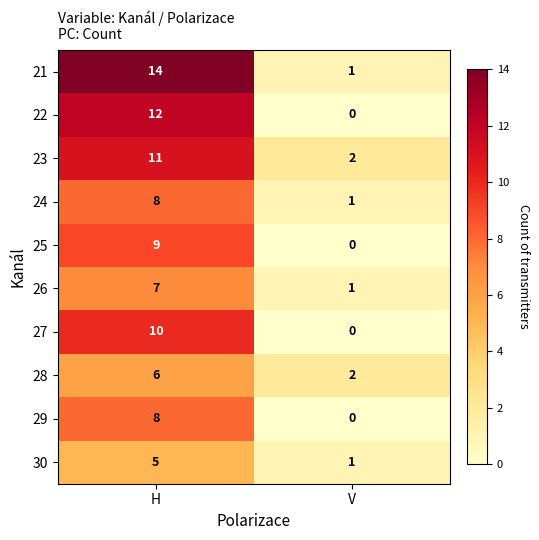

Between H and V, which series saw the biggest shift?

21